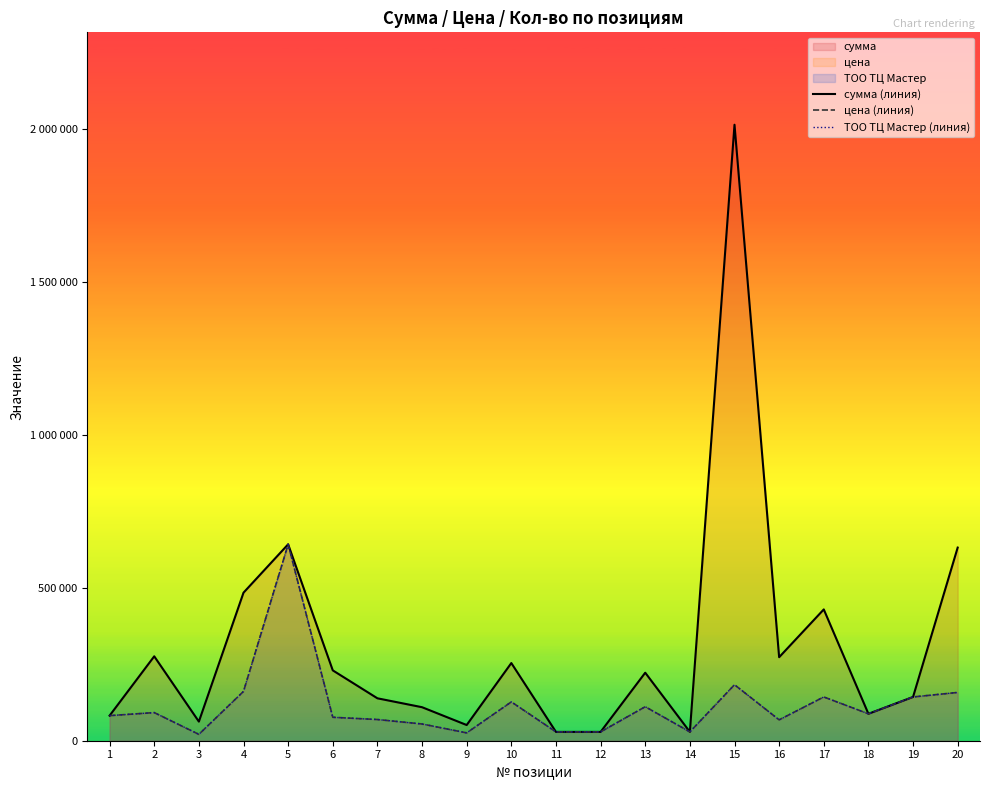

How many values in the цена (линия) series exceed 87991?

9